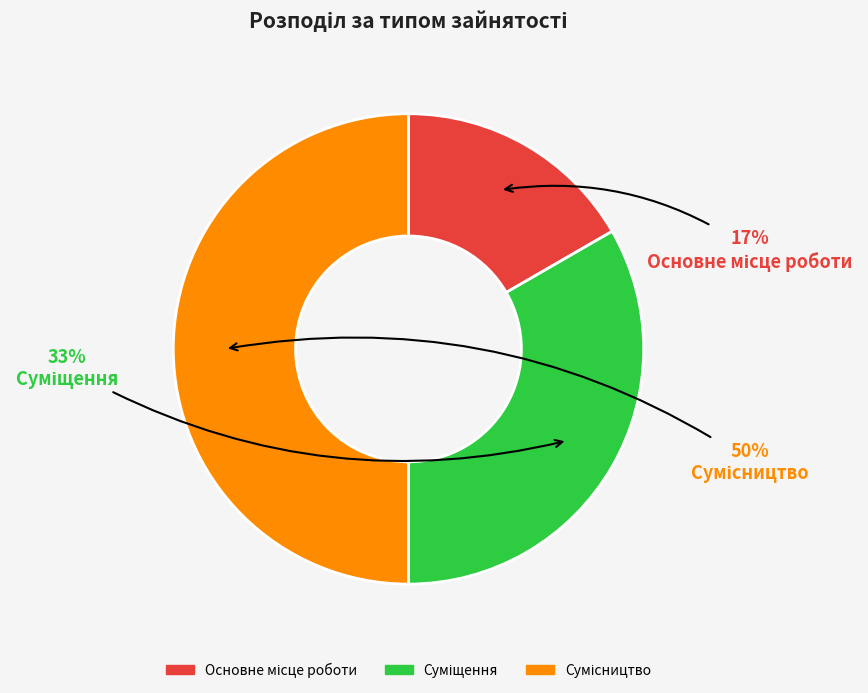

How many slices are in this pie chart?

3